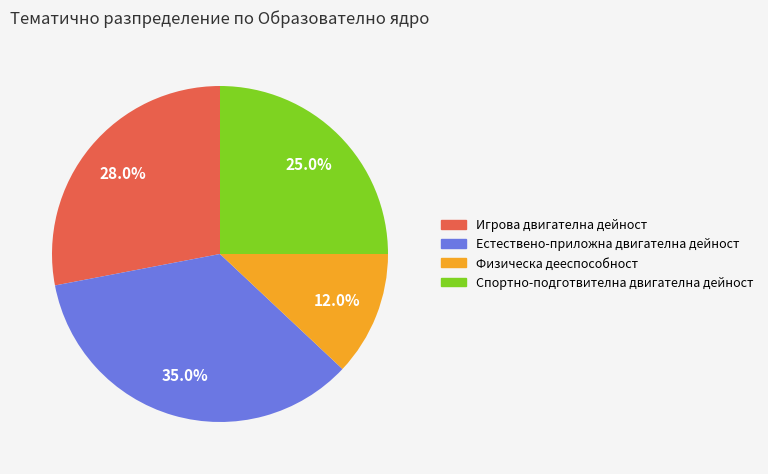

Is there a majority slice in this chart?

No